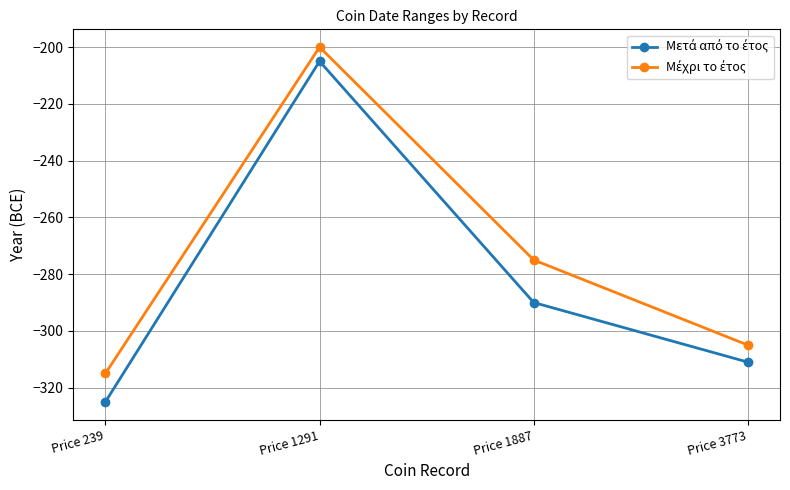

What is the smallest value displayed?

-325